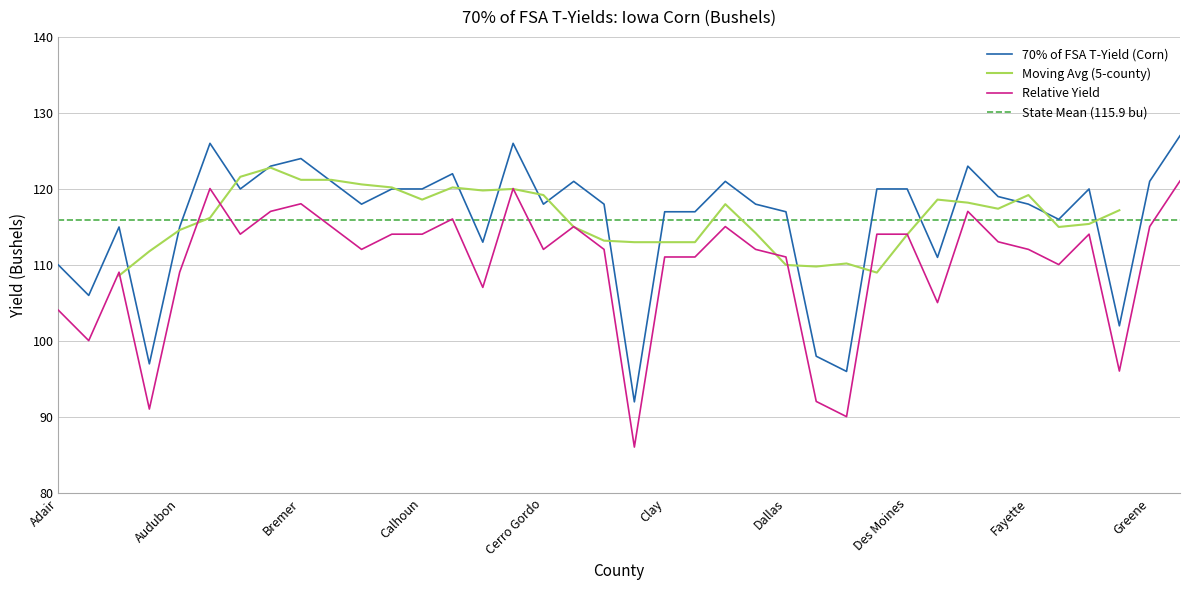

What is the label of the 17th point from the left?

Cerro Gordo